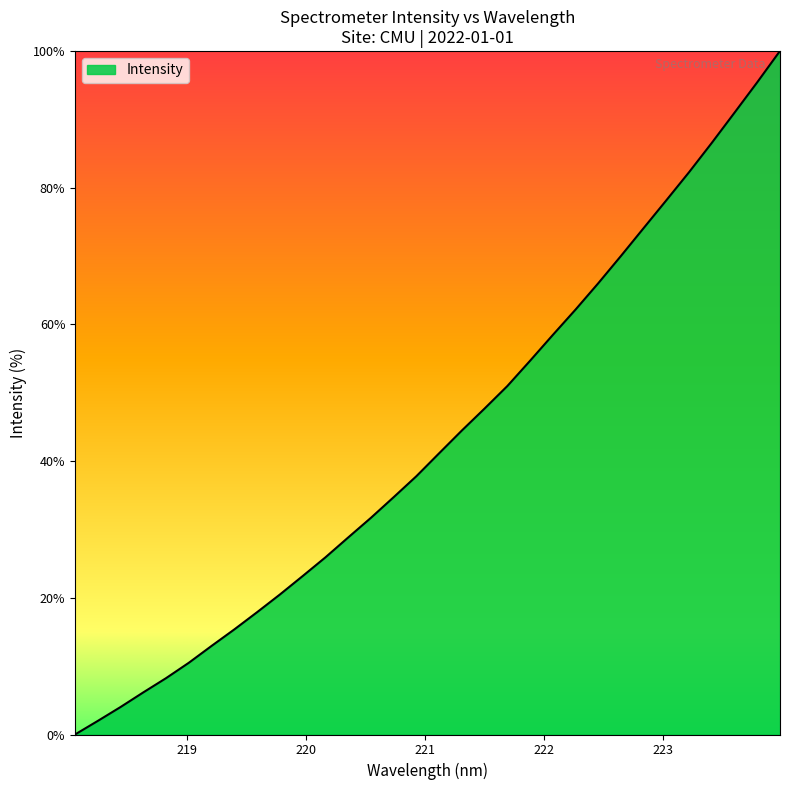

What is the difference between the maximum and second lowest values?

98.0